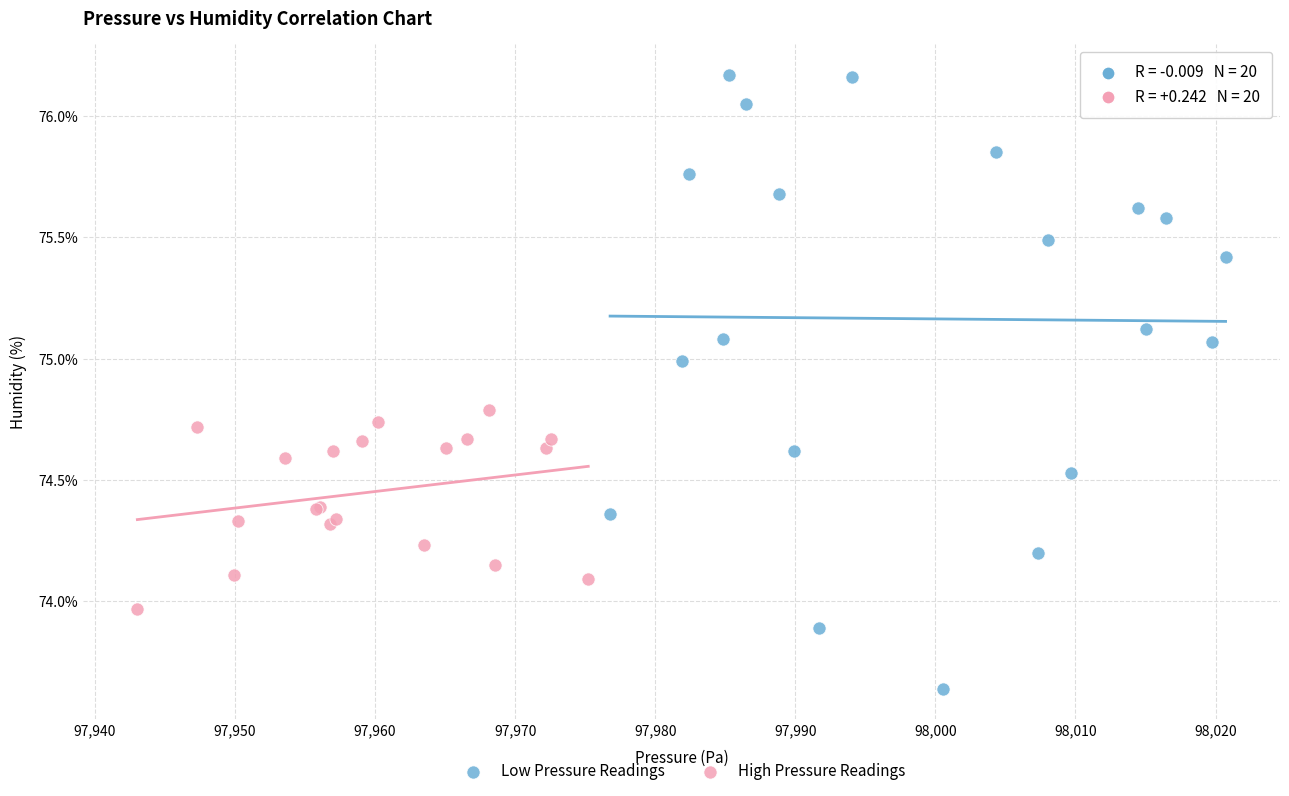

Which series reaches the minimum Y coordinate?

Low Pressure Readings